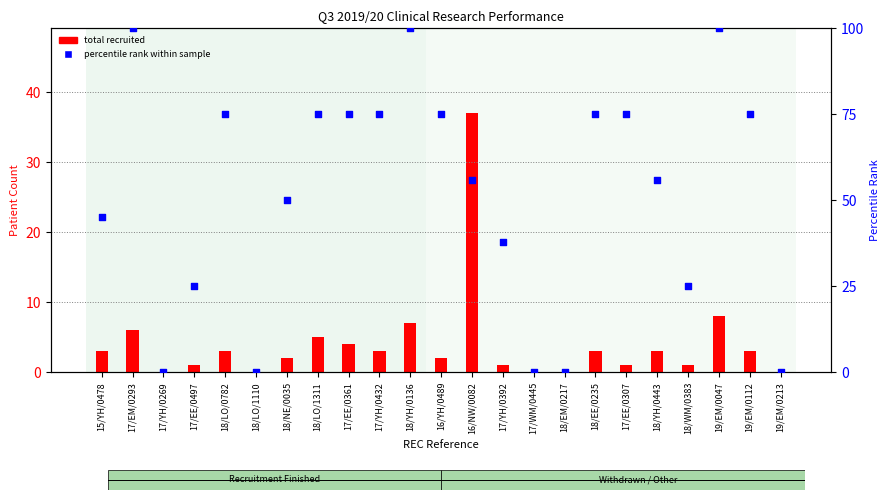

Which series contains the highest Y value?

percentile rank within sample